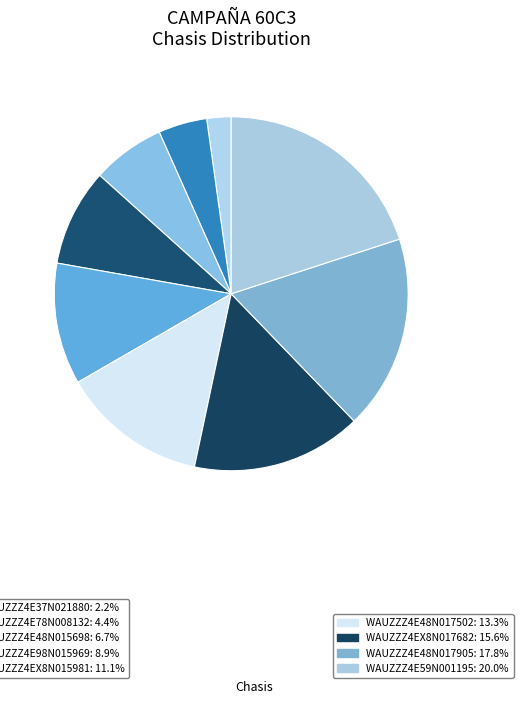

How many segments does this pie chart have?

9